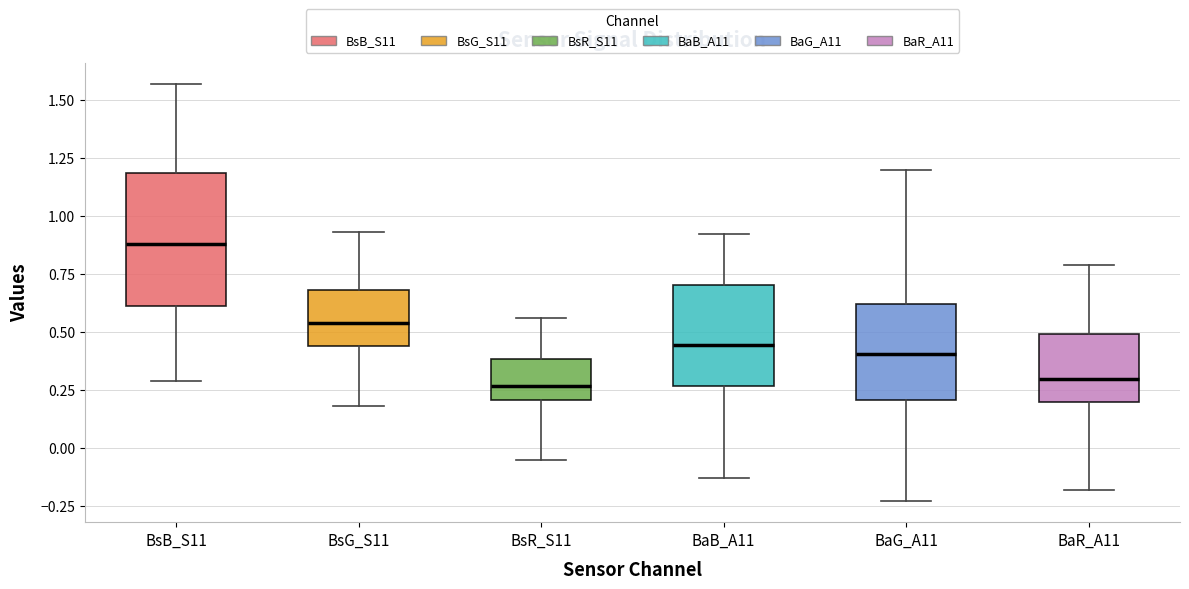

Reading left to right, read every box against the y-axis: the position of its median line, the range the box covers, and the ends of its whiskers. The values are not printed on the chart, so give them approximately, as read against the axis.

BsB_S11: median 0.90, box 0.60 to 1.20, whiskers 0.30 to 1.55
BsG_S11: median 0.55, box 0.45 to 0.70, whiskers 0.20 to 0.95
BsR_S11: median 0.25, box 0.20 to 0.40, whiskers -0.05 to 0.55
BaB_A11: median 0.45, box 0.25 to 0.70, whiskers -0.15 to 0.90
BaG_A11: median 0.40, box 0.20 to 0.60, whiskers -0.25 to 1.20
BaR_A11: median 0.30, box 0.20 to 0.50, whiskers -0.20 to 0.80